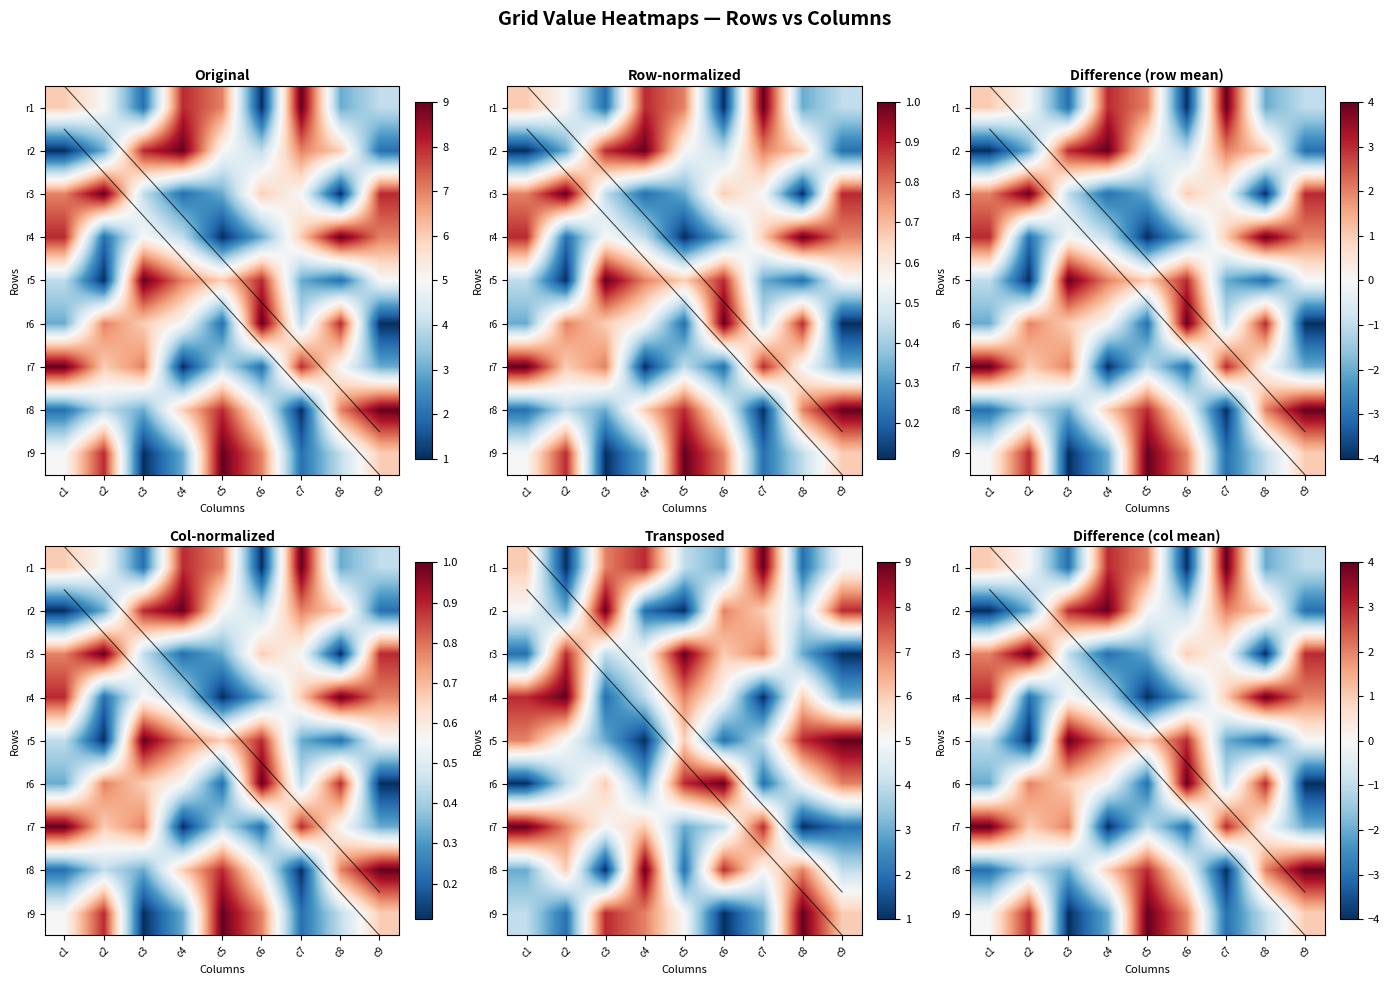

How many r2 values are between 3 and 7?

5